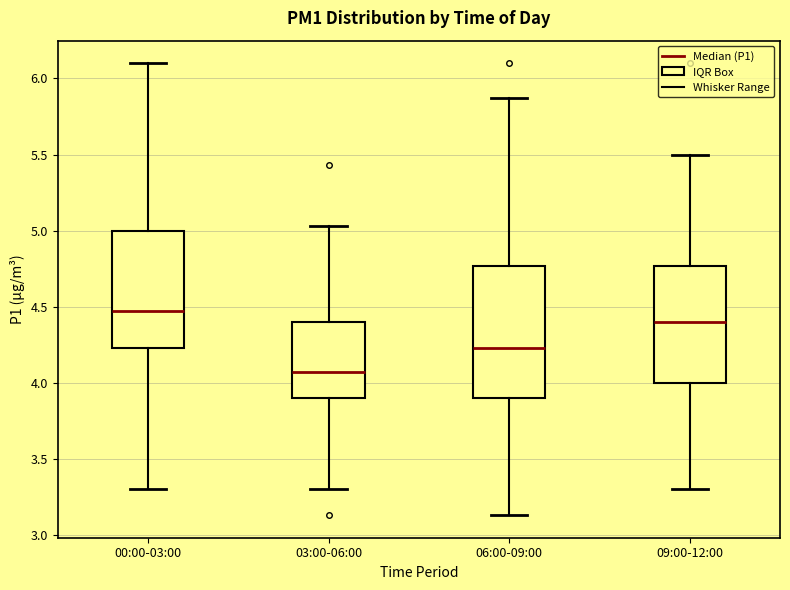

Reading left to right, read every box against the y-axis: the position of its median line, the range the box covers, and the ends of its whiskers. The values are not printed on the chart, so give them approximately, as read against the axis.

00:00-03:00: median 4.45, box 4.25 to 5.00, whiskers 3.30 to 6.10
03:00-06:00: median 4.05, box 3.90 to 4.40, whiskers 3.30 to 5.05
06:00-09:00: median 4.25, box 3.90 to 4.75, whiskers 3.15 to 5.85
09:00-12:00: median 4.40, box 4.00 to 4.75, whiskers 3.30 to 5.50